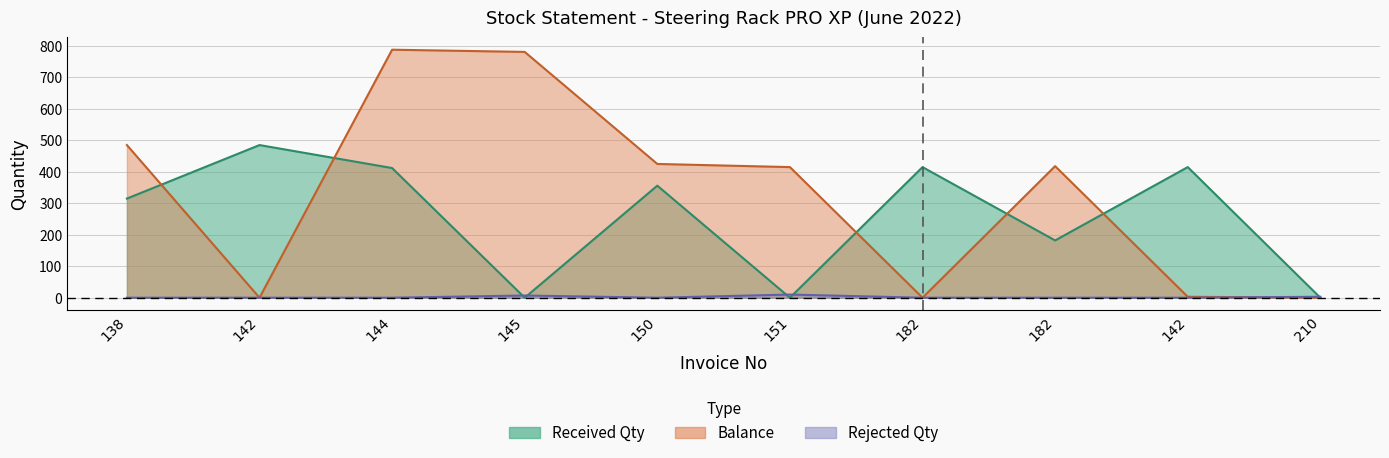

What is the sum of the Received Qty values at 144 and 142?

827